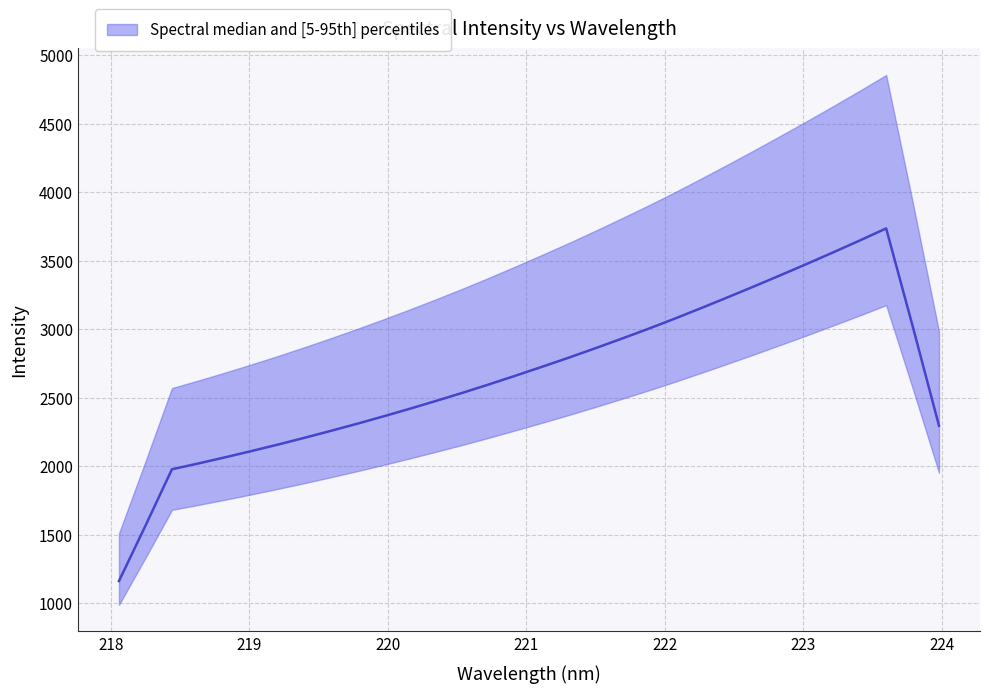

How many lines are shown in the chart?

1